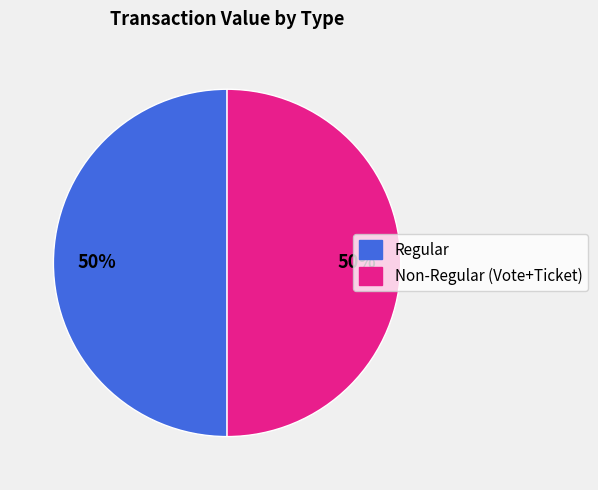

Do Regular and Non-Regular (Vote+Ticket) together represent more than half of the pie?

Yes